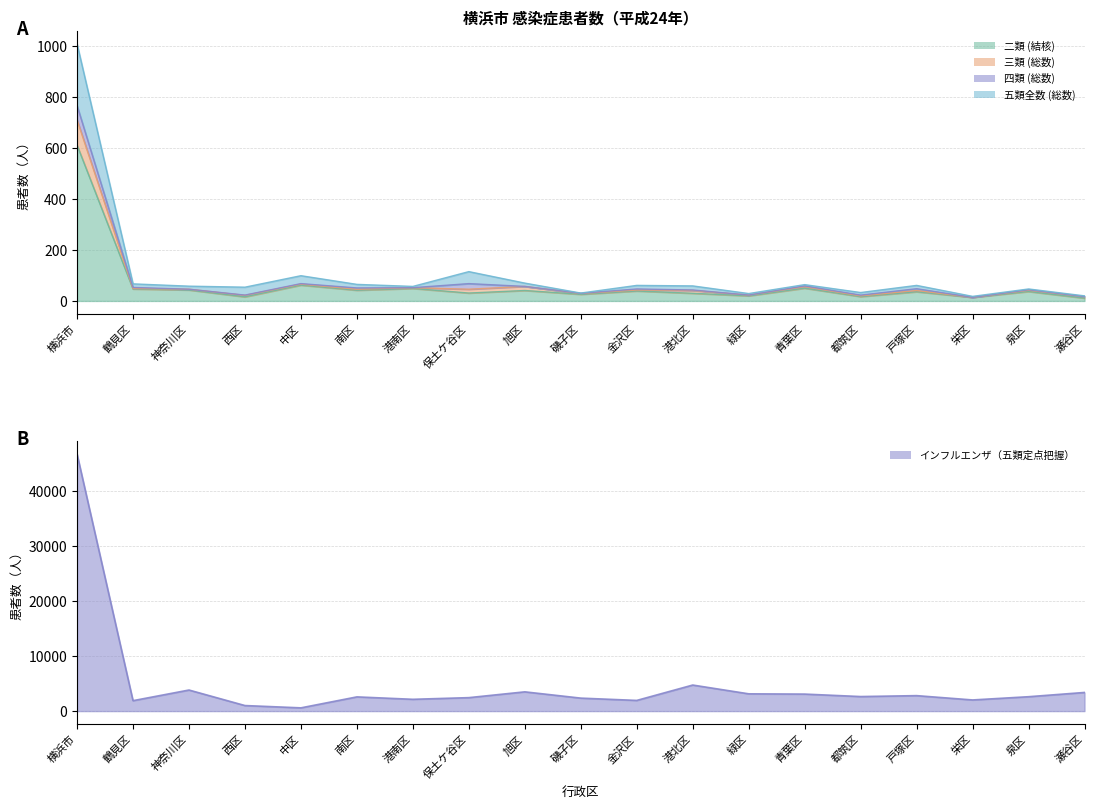

At which category is the sum across all series the highest?

横浜市